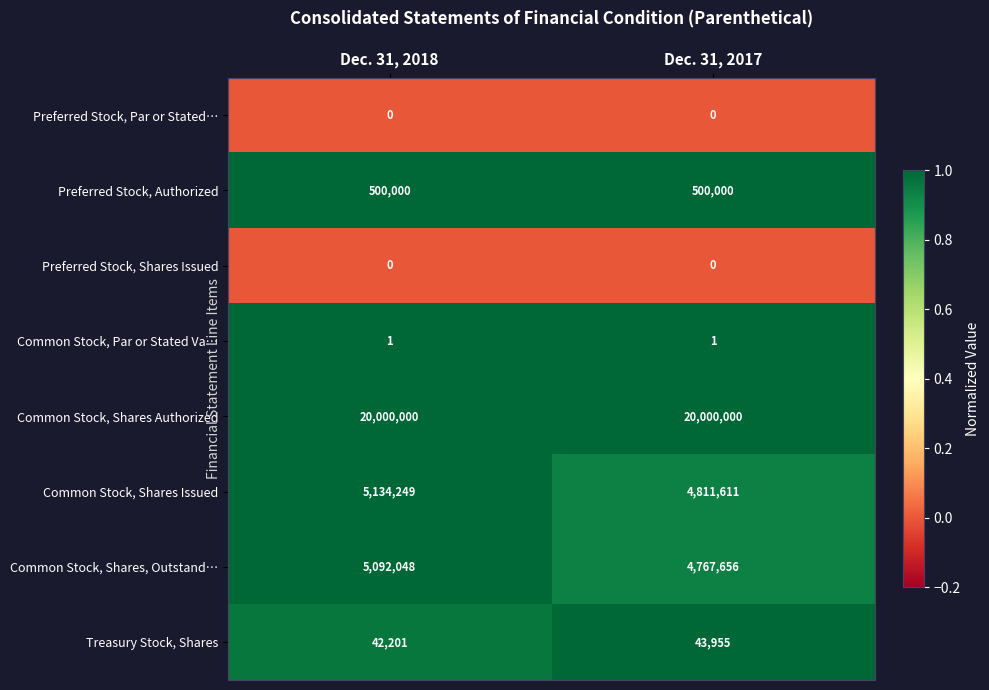

Which series changed the most between Dec. 31, 2018 and Dec. 31, 2017?

Common Stock, Shares, Outstand…